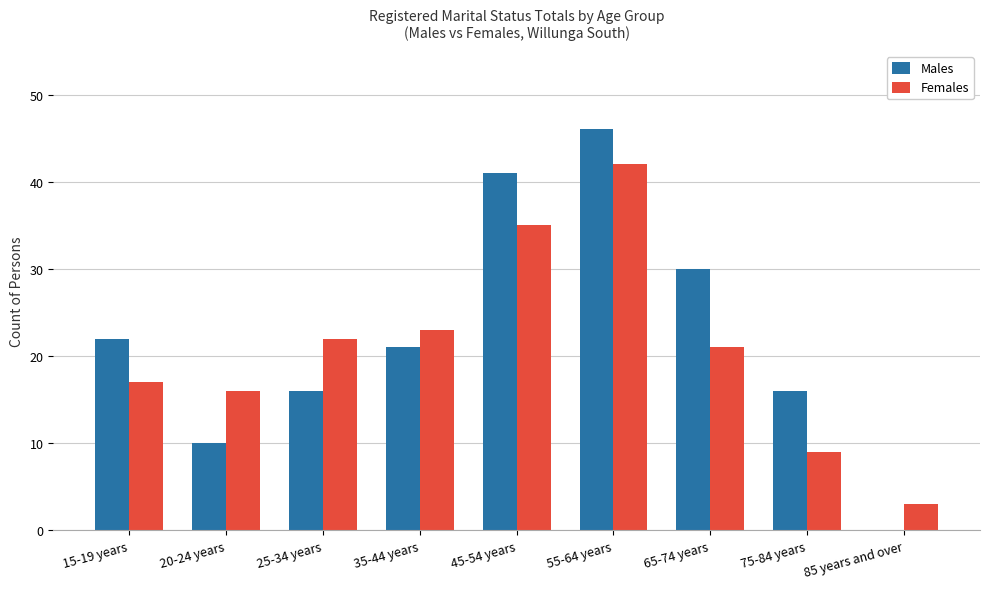

Which series has the largest range (max minus min)?

Males